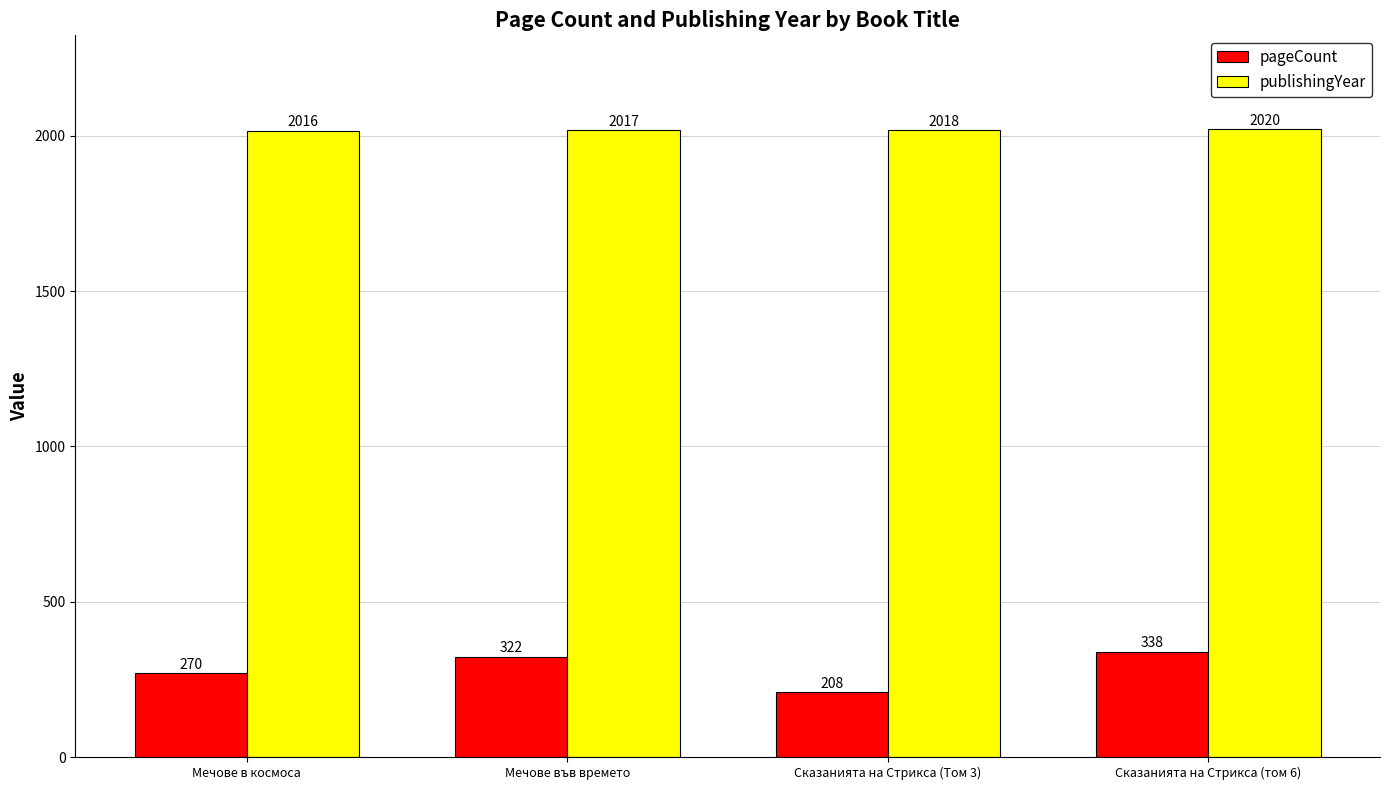

What are all the series names shown in the legend?

pageCount, publishingYear